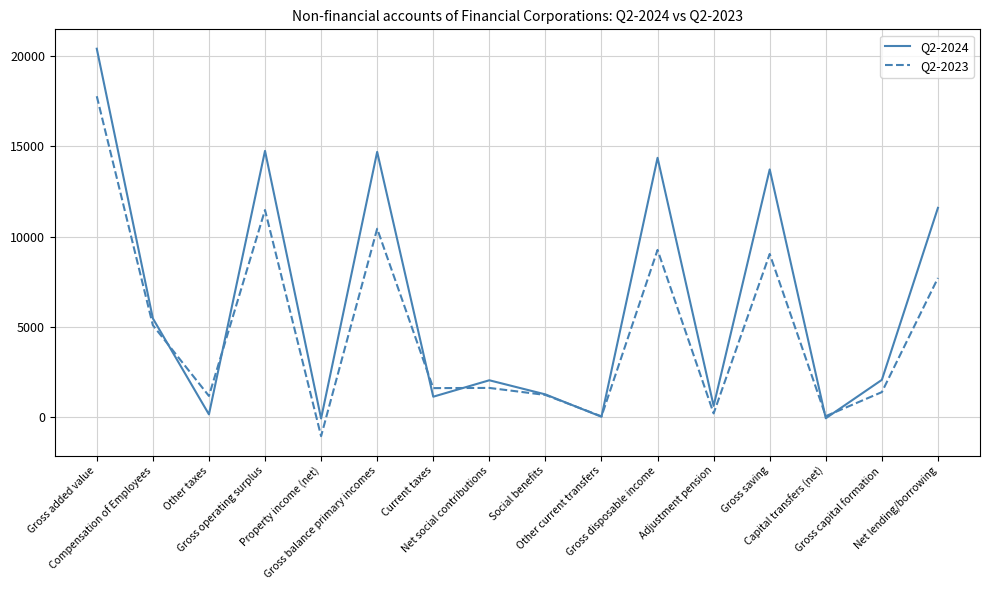

Which series has the widest spread of values?

Q2-2024